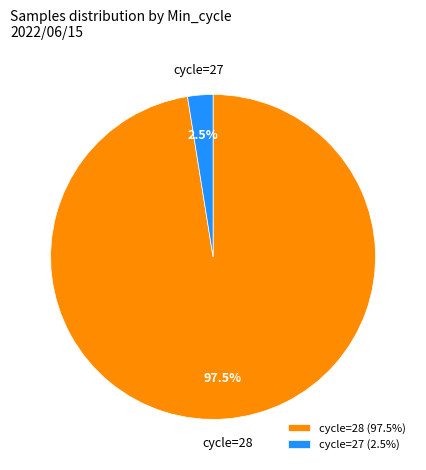

Which has a higher value, cycle=28 or cycle=27?

cycle=28